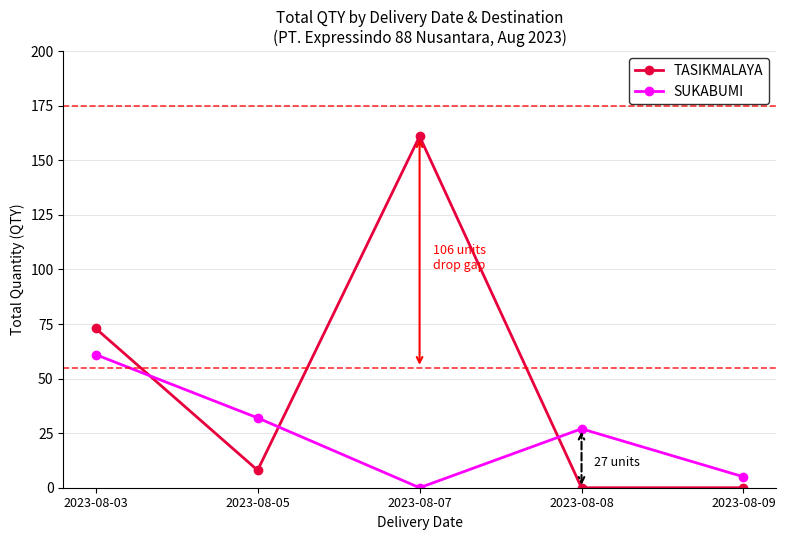

How many lines are shown in the chart?

2